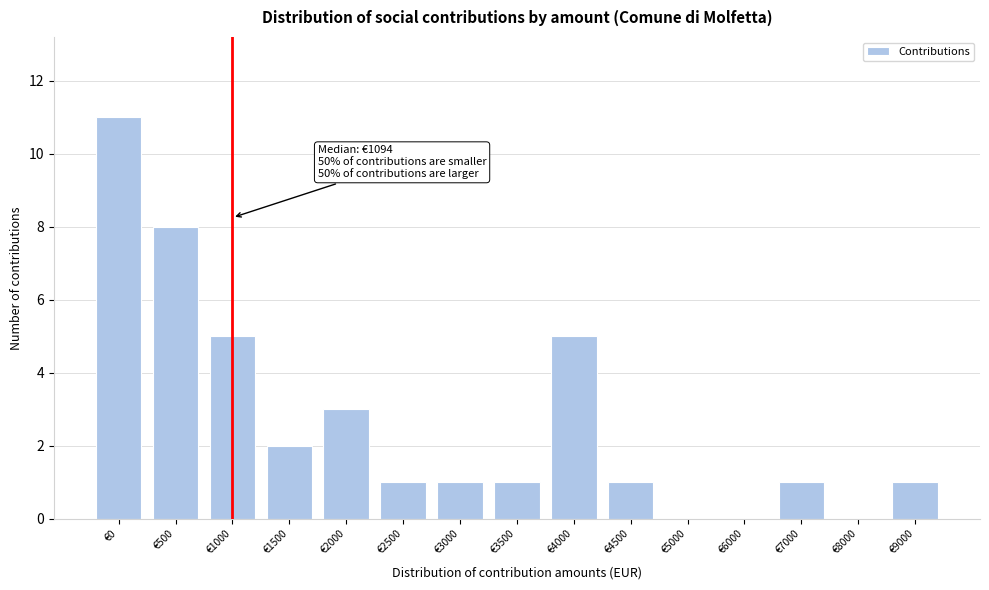

Reading left to right, list all the values displayed in this chart.

€0=11	€500=8	€1000=5	€1500=2	€2000=3	€2500=1	€3000=1	€3500=1	€4000=5	€4500=1	€5000=0	€6000=0	€7000=1	€8000=0	€9000=1